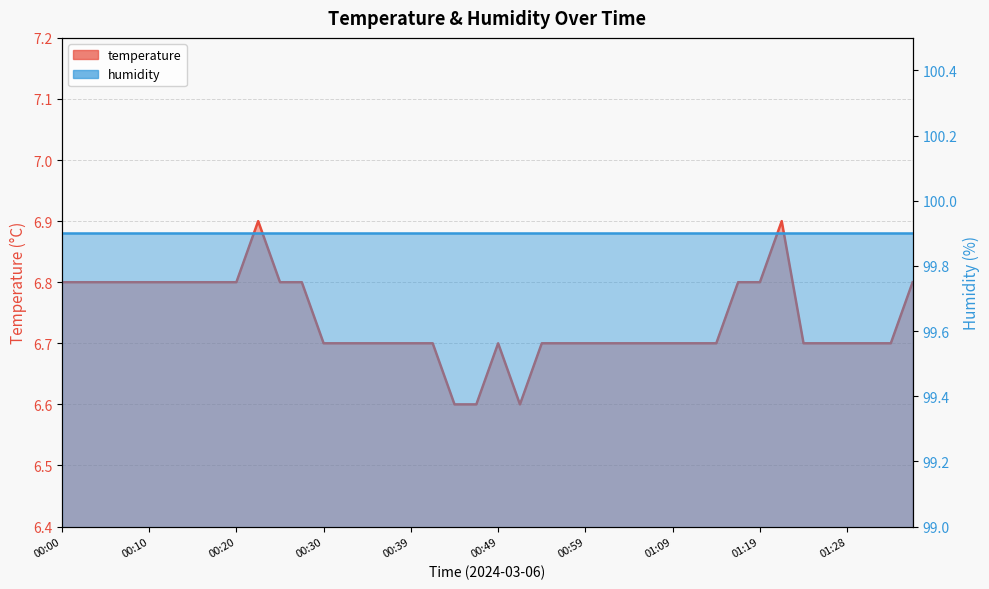

List the labels in order of value, largest first.

00:22, 01:21, 00:00, 00:03, 00:05, 00:07, 00:10, 00:12, 00:15, 00:17, 00:20, 00:25, 00:27, 01:16, 01:19, 01:36, 00:30, 00:32, 00:34, 00:37, 00:39, 00:42, 00:49, 00:54, 00:56, 00:59, 01:01, 01:04, 01:06, 01:09, 01:11, 01:14, 01:24, 01:26, 01:28, 01:31, 01:33, 00:44, 00:47, 00:52